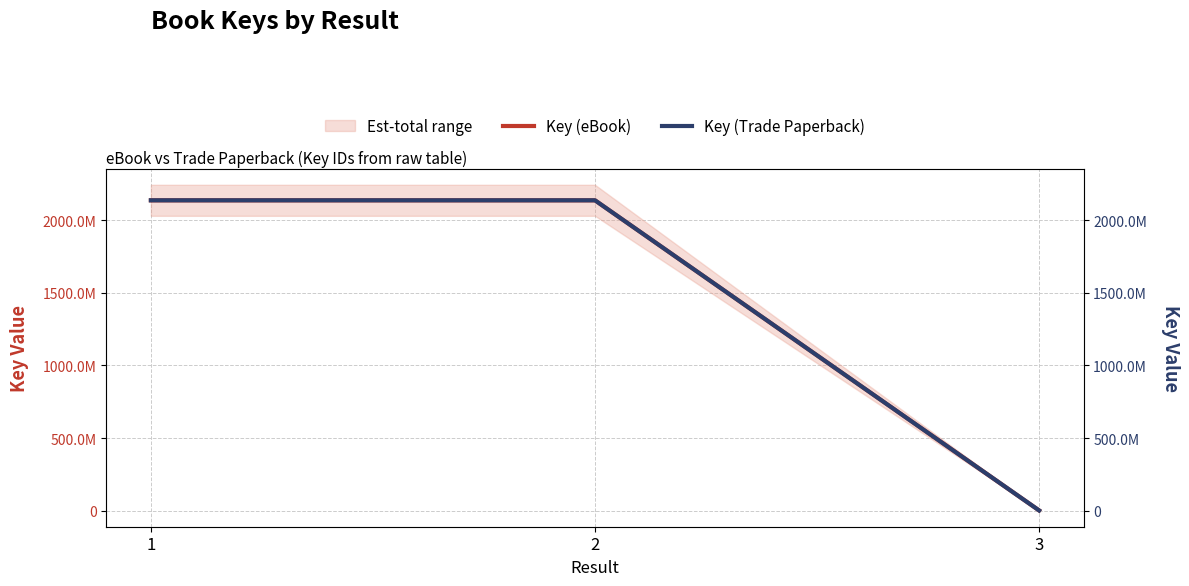

What is the approximate value of Key (eBook) at 3, to the nearest 10?

1093630